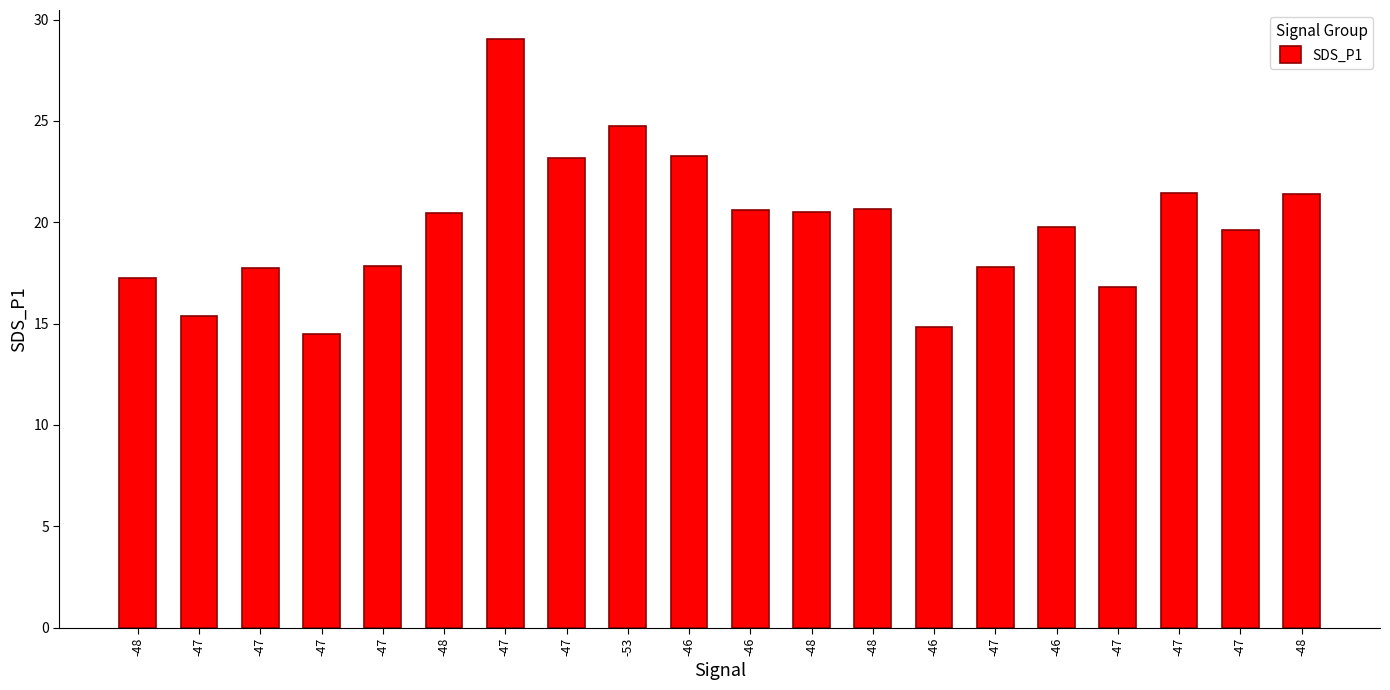

How many distinct data groups are displayed?

1